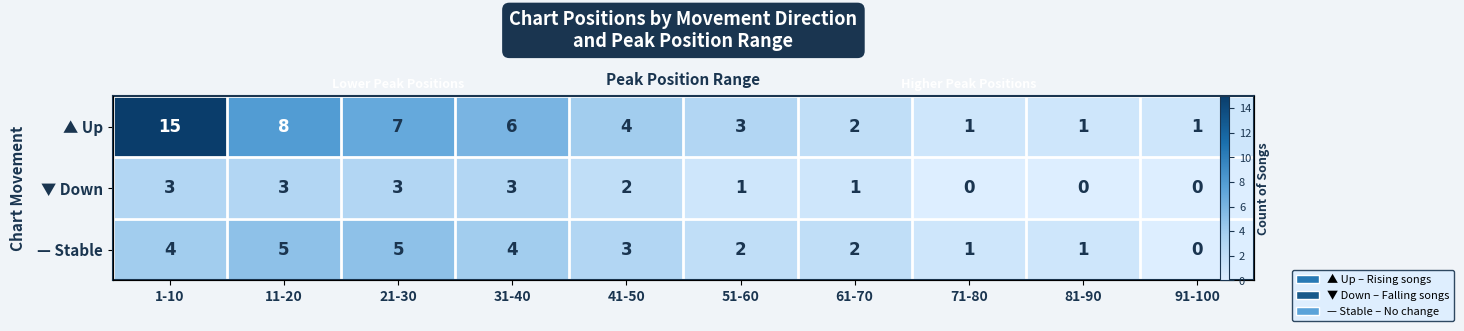

Between 31-40 and 91-100, which series saw the biggest shift?

▲ Up